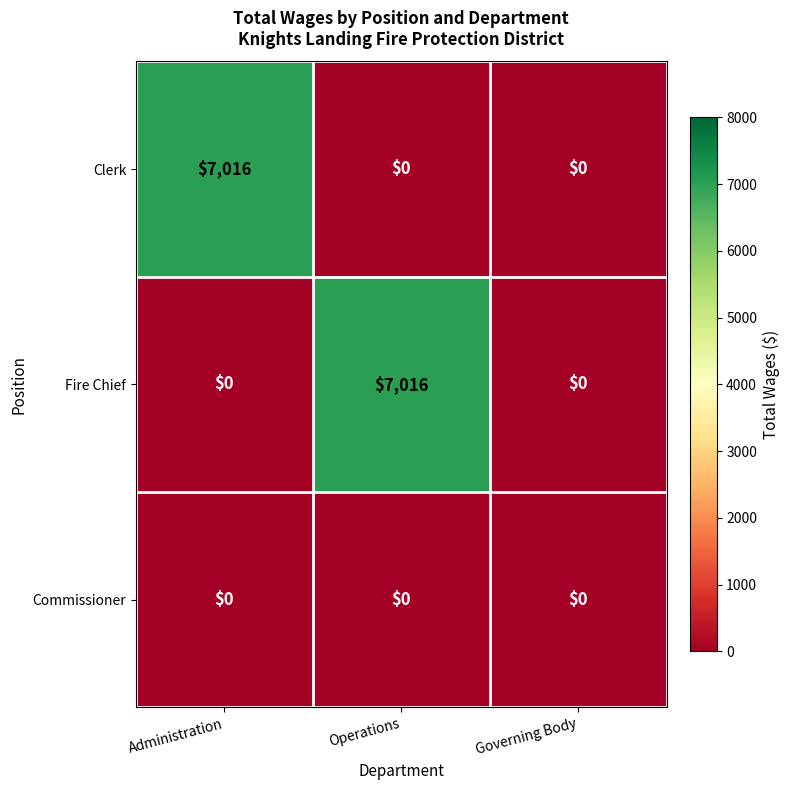

True or false: Fire Chief has a value of 12102 at Operations.

False